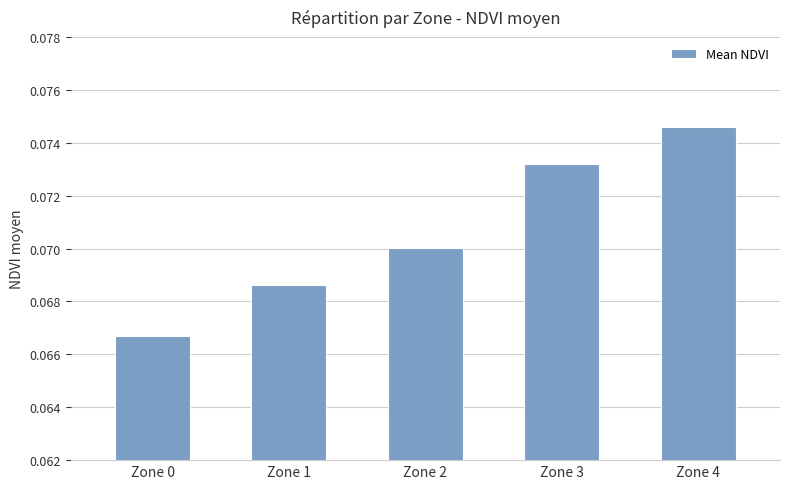

Which category has the highest value across all series?

Zone 4